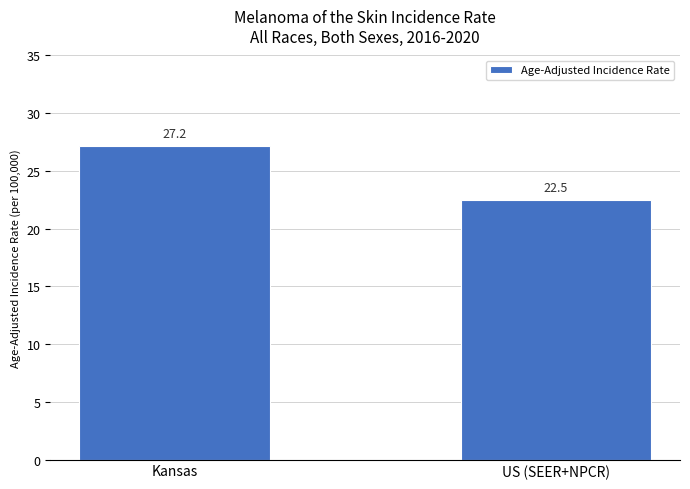

Are the bars horizontal?

No